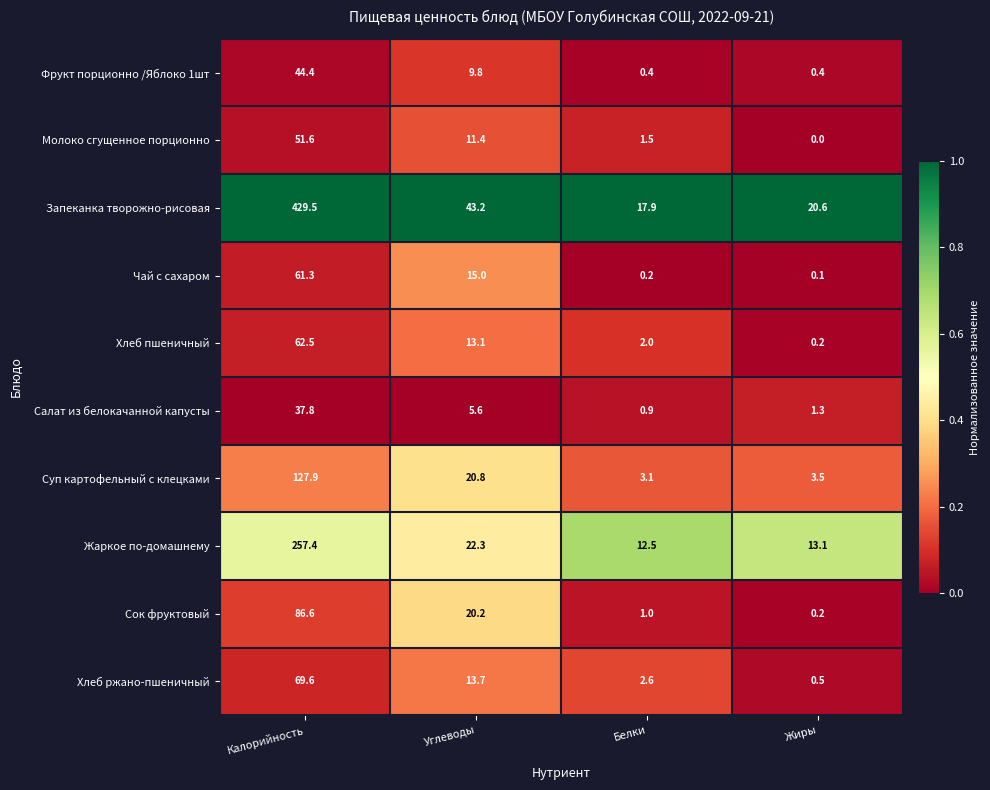

What is the difference between the highest and lowest values at Калорийность?

391.7